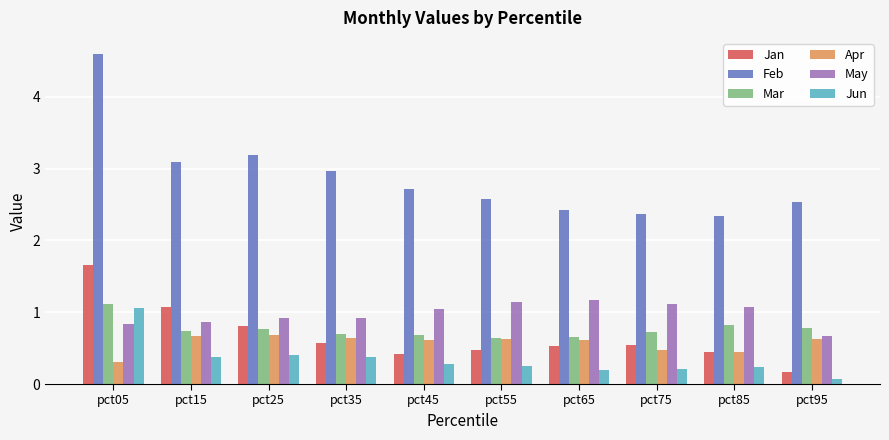

Which series has the widest spread of values?

Feb